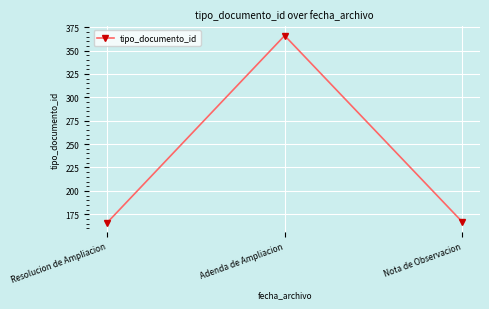

What is the change in value from Resolucion de Ampliacion to Nota de Observacion?

+1